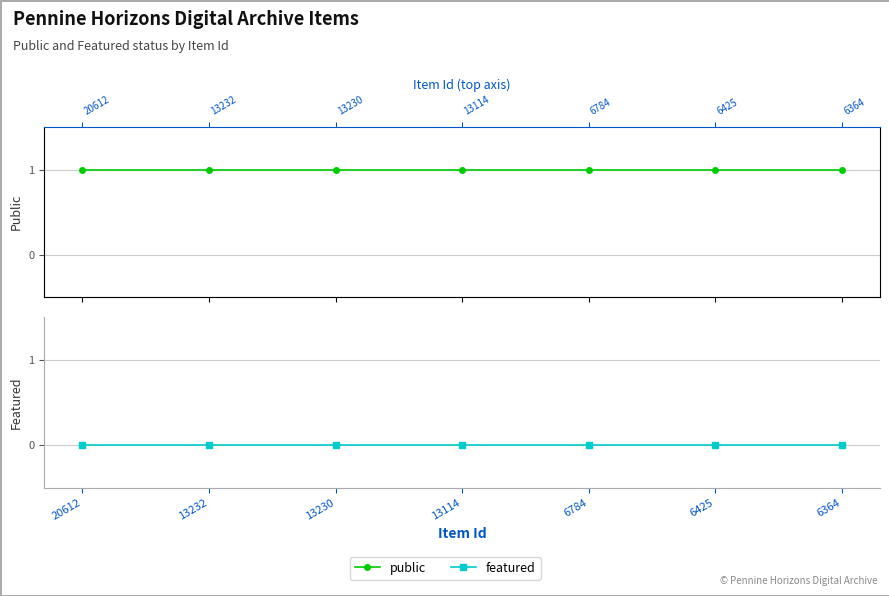

Rank the series at 6364 from highest to lowest value.

public, featured